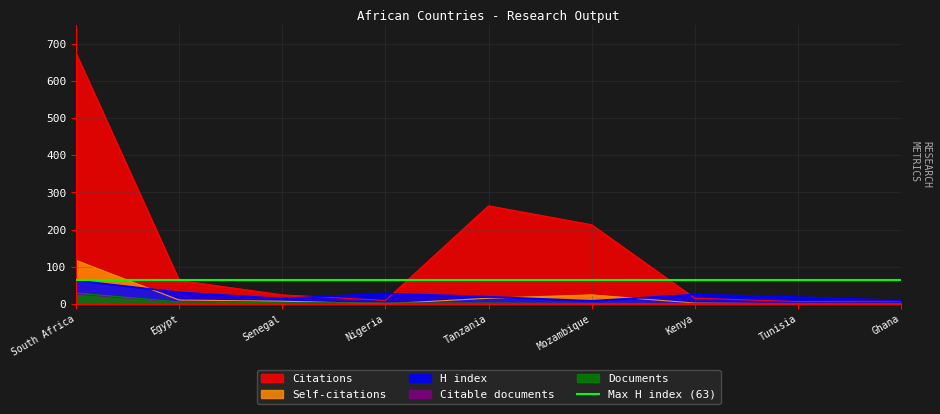

Is the value of Citations at 4 greater than the value of H index at 4?

No